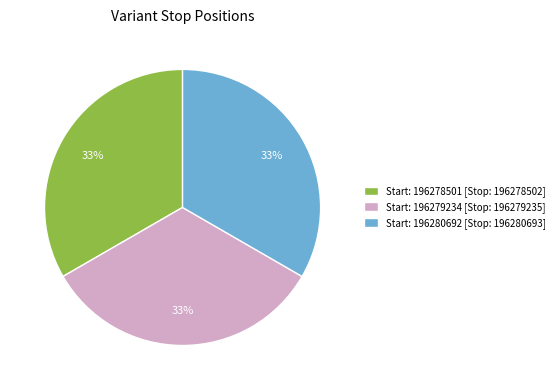

Does Start: 196280692 [Stop: 196280693] account for over 50% of the chart?

No